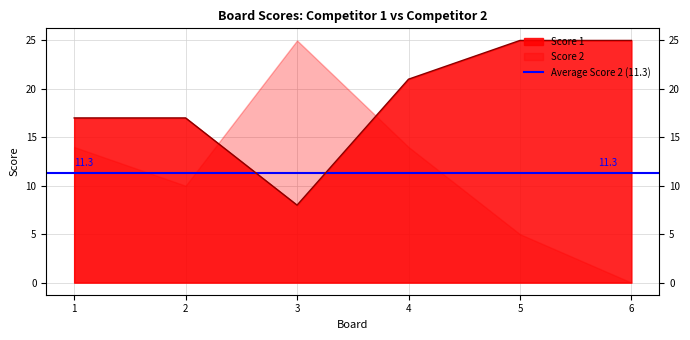

True or false: there are more than 2 points higher than both neighbors.

False